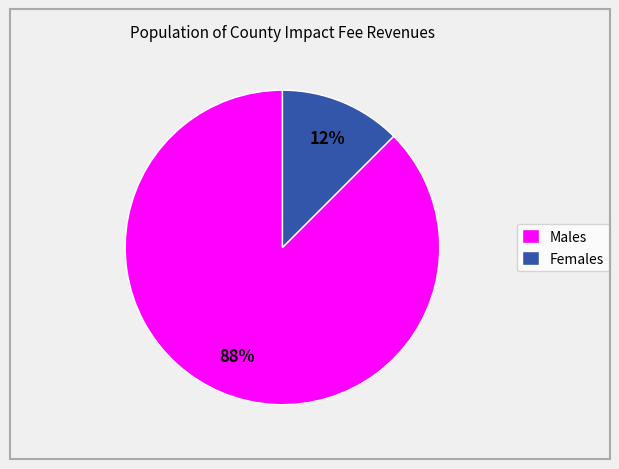

Does any single category account for the majority?

Yes